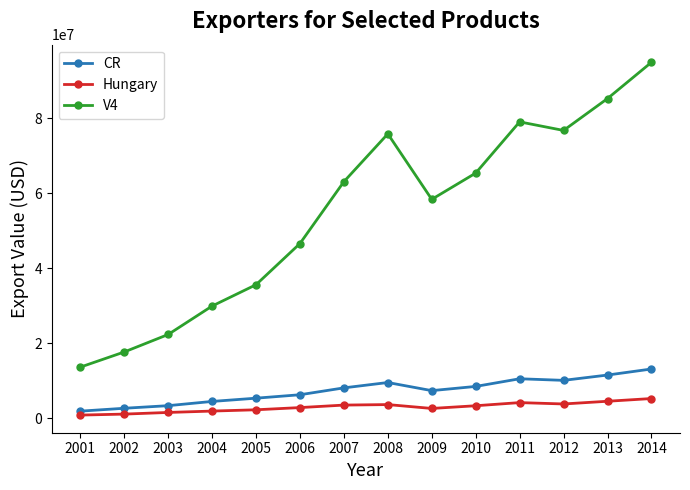

Which series has the largest range (max minus min)?

V4